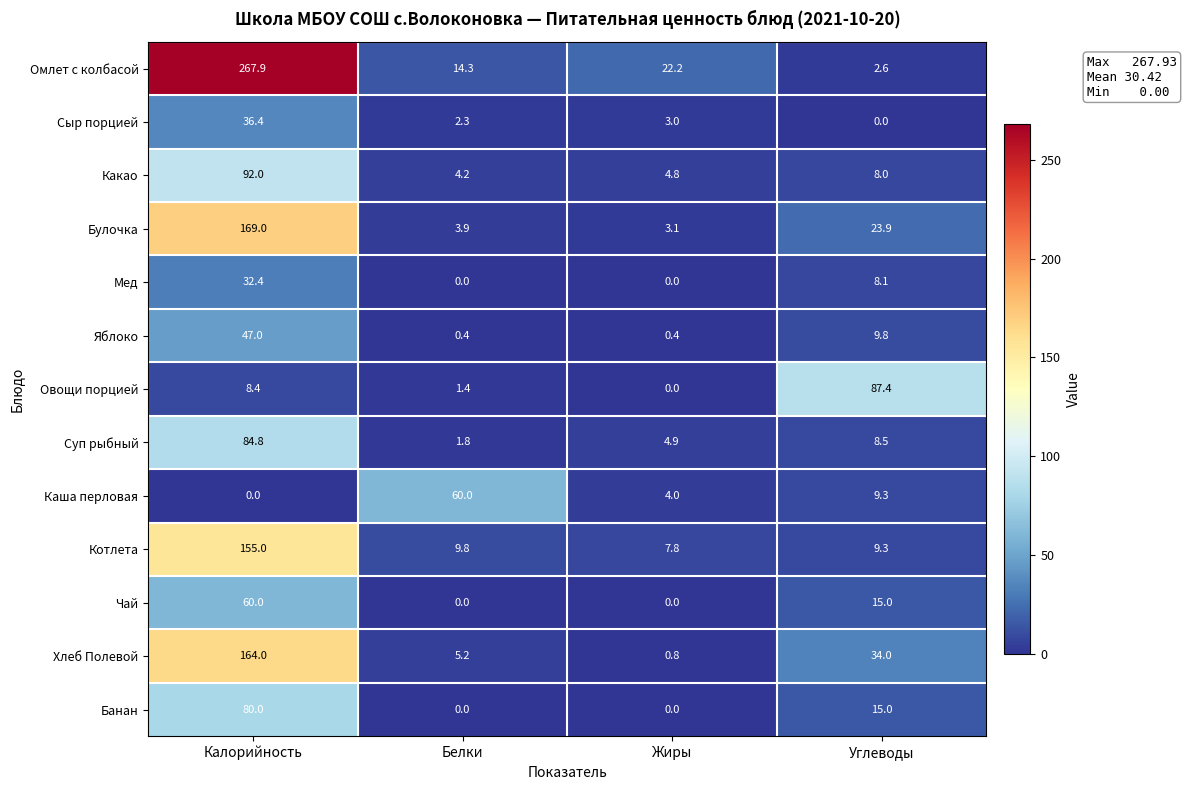

How many categories are shown in the chart?

4